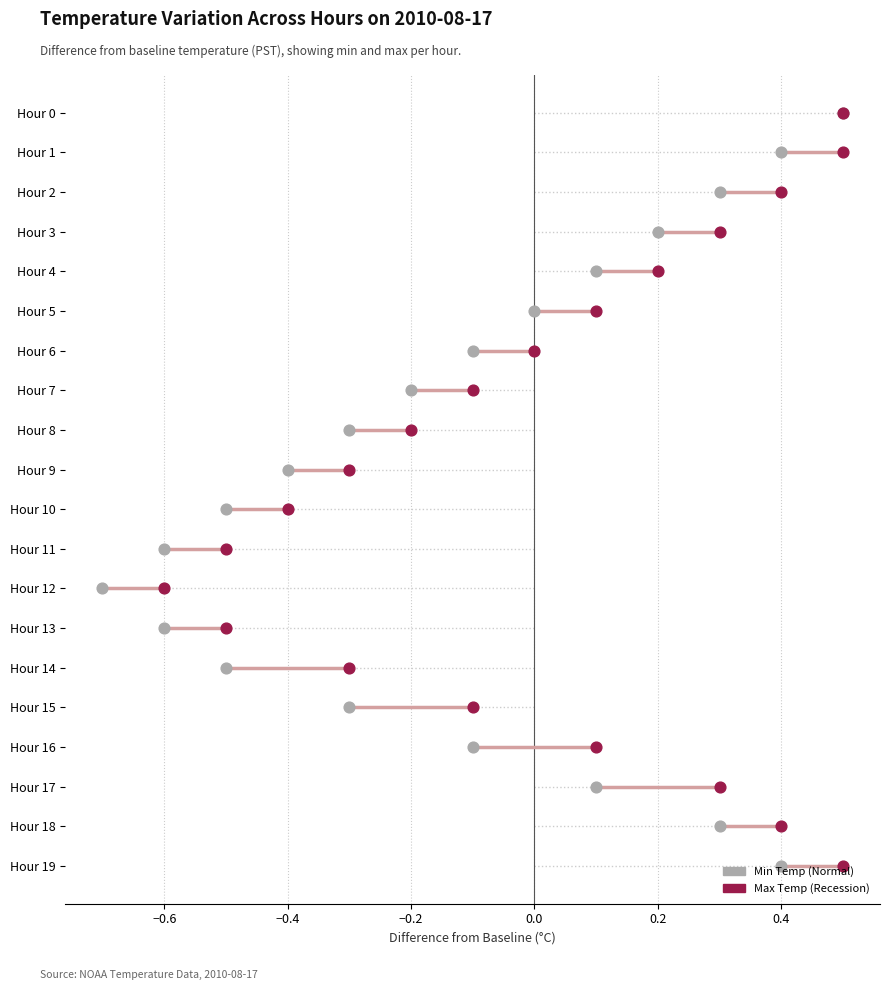

What are all the series names shown in the legend?

Min Temp (Normal), Max Temp (Recession)